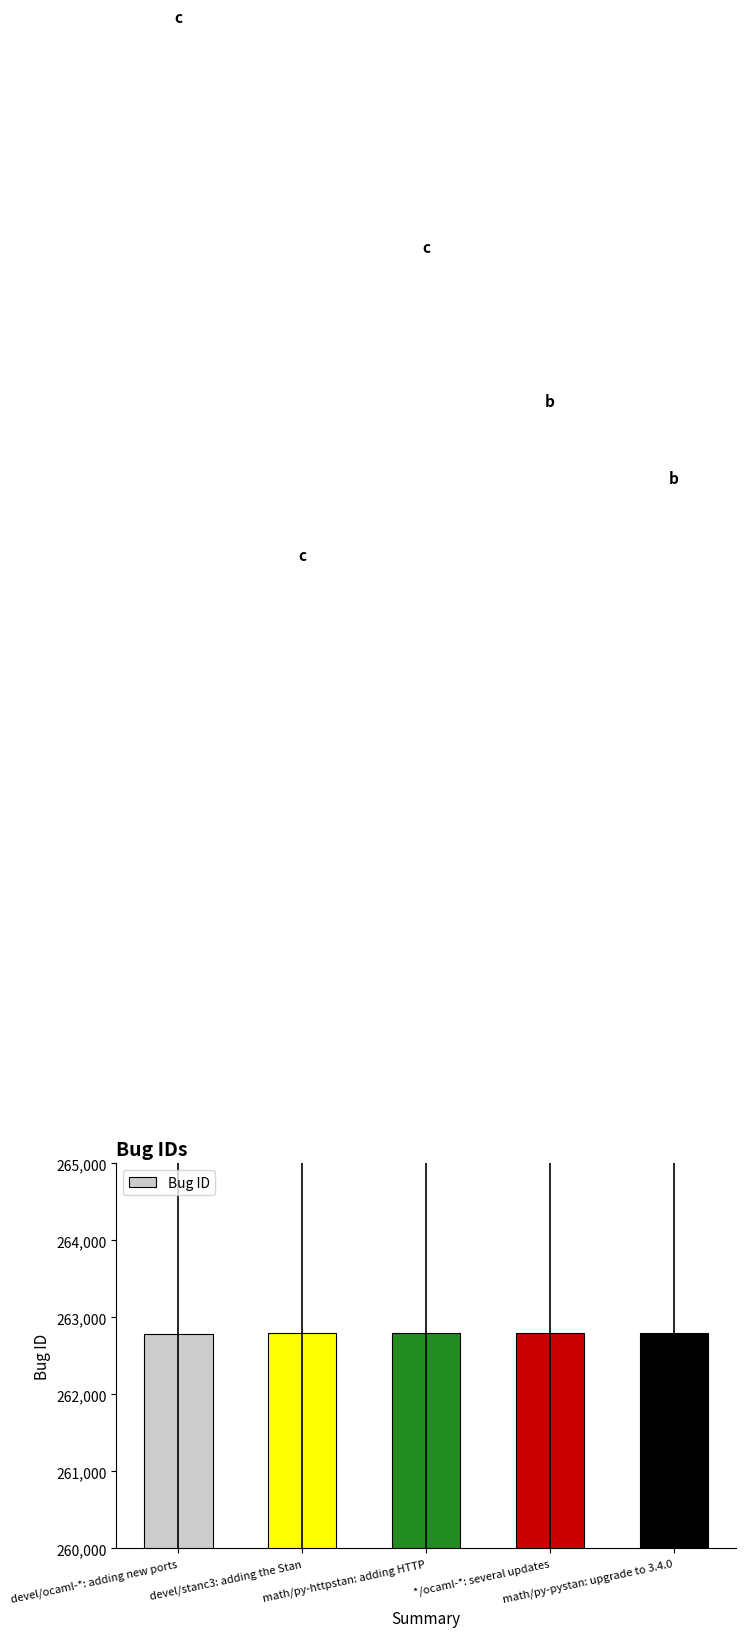

What is the smallest value displayed?

262784